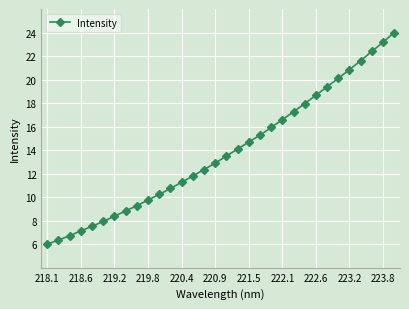

Reading left to right, transcribe all the data shown in this chart.

6.0	6.3	6.7	7.1	7.5	7.9	8.4	8.8	9.3	9.8	10.2	10.7	11.3	11.8	12.3	12.9	13.5	14.1	14.7	15.3	15.9	16.6	17.3	18.0	18.7	19.4	20.1	20.8	21.6	22.4	23.2	24.0